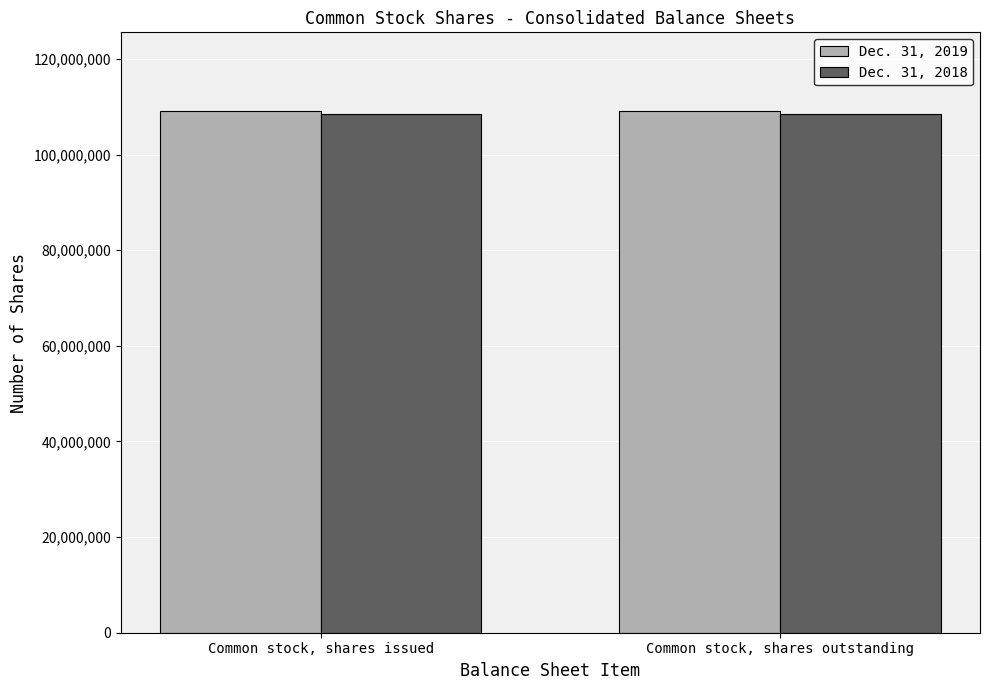

What is the total value across all series at Common stock, shares outstanding?

217634640